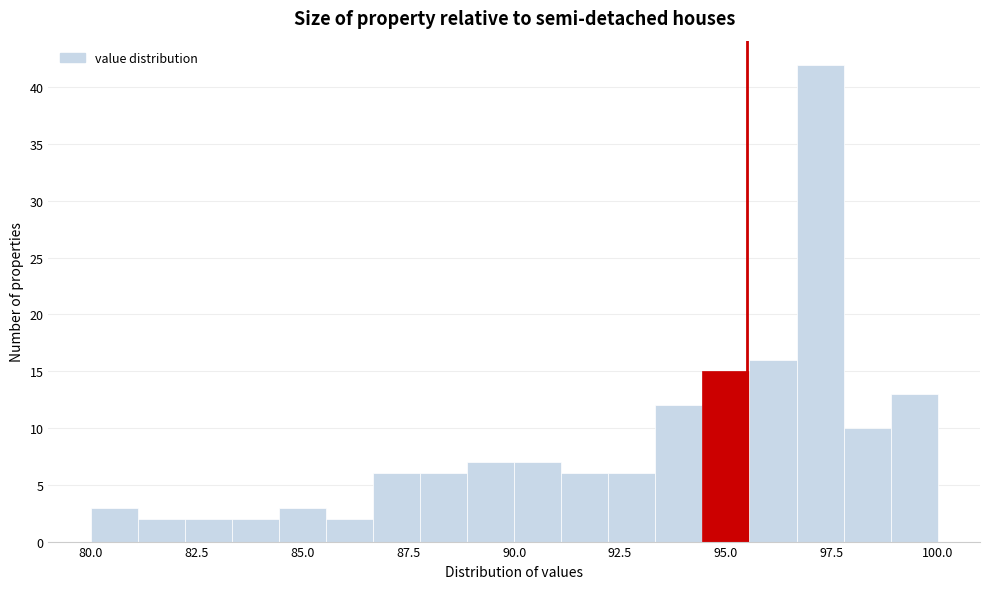

Around what value on the x-axis is the tallest bar? Give the approximate position of its centre, as read against the axis.

97.0